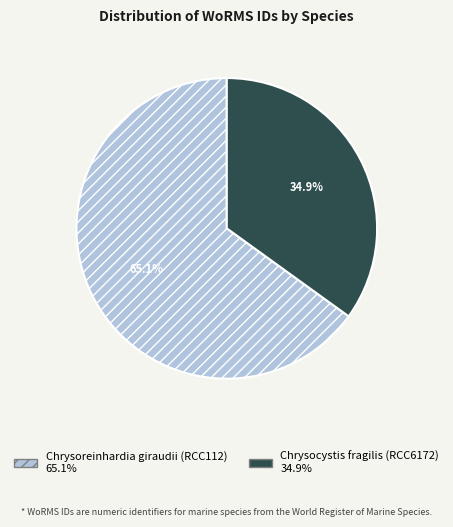

Rank the categories by value from lowest to highest.

Chrysocystis fragilis (RCC6172), Chrysoreinhardia giraudii (RCC112)